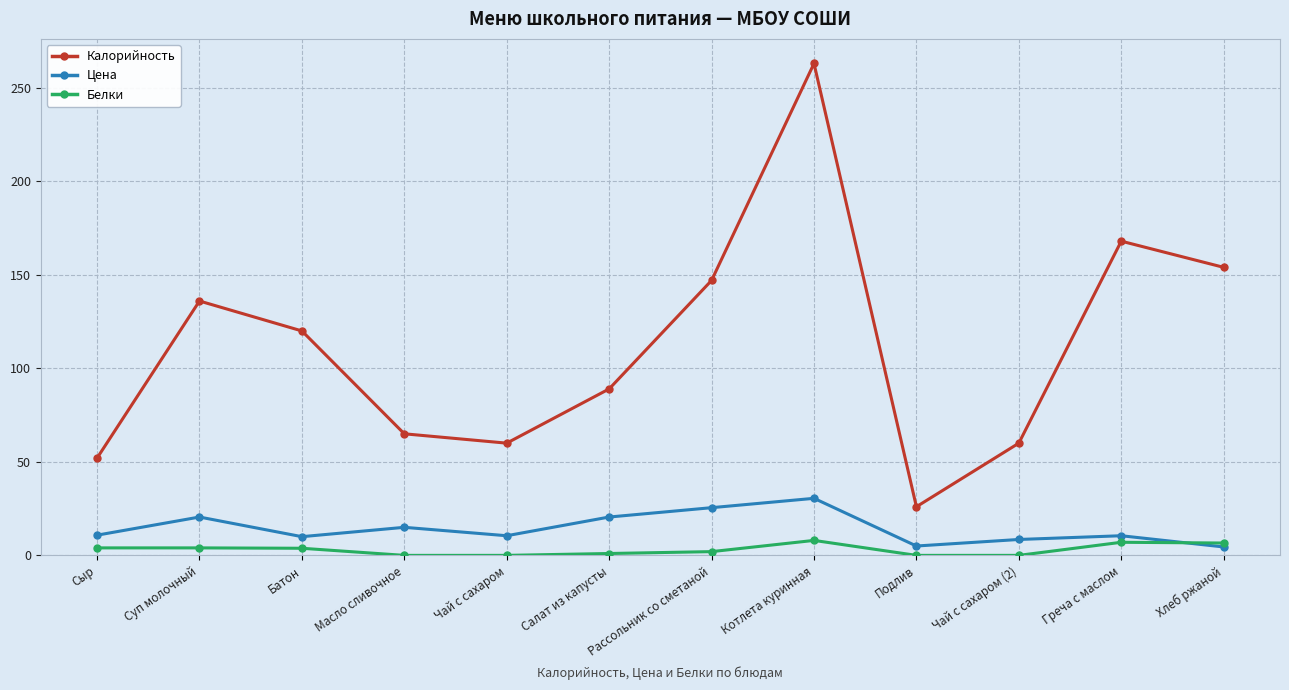

At which category is the sum across all series the highest?

Котлета куринная